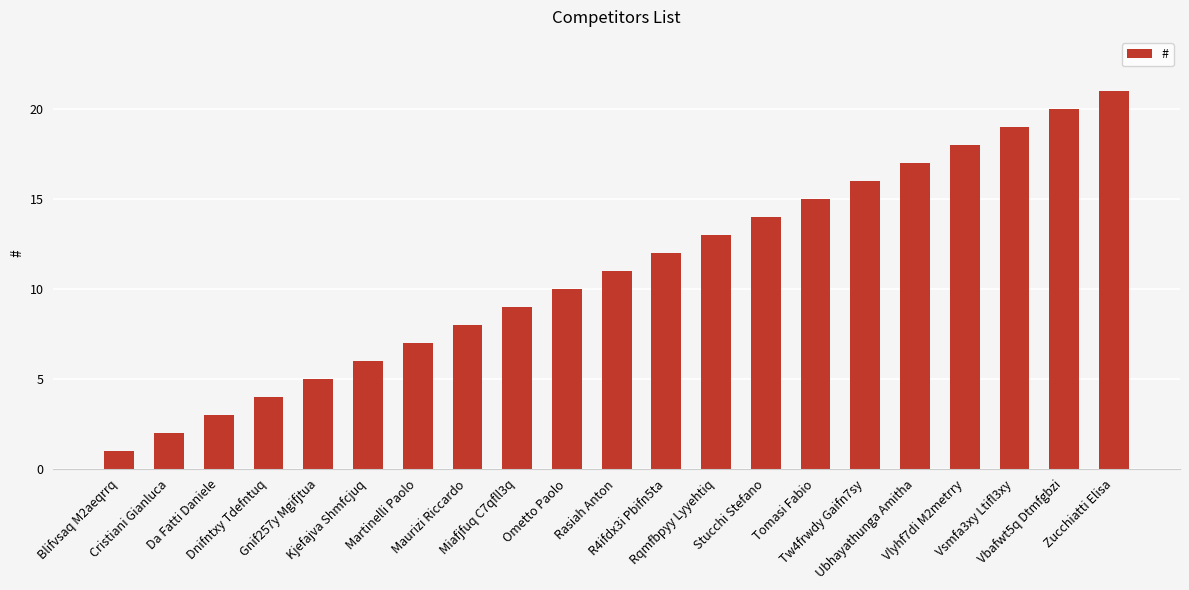

Reading left to right, transcribe all the data shown in this chart.

Blifvsaq M2aeqrrq=1	Cristiani Gianluca=2	Da Fatti Daniele=3	Dnifntxy Tdefntuq=4	Gnif257y Mgifjtua=5	Kjefajva Shmfcjuq=6	Martinelli Paolo=7	Maurizi Riccardo=8	Miafjfuq C7qfll3q=9	Ometto Paolo=10	Rasiah Anton=11	R4ifdx3i Pbifn5ta=12	Rqmfbpyy Lyyehtiq=13	Stucchi Stefano=14	Tomasi Fabio=15	Tw4frwdy Gaifn7sy=16	Ubhayathunga Amitha=17	Vlyhf7di M2metrry=18	Vsmfa3xy Ltifl3xy=19	Vbafwt5q Dtmfgbzi=20	Zucchiatti Elisa=21